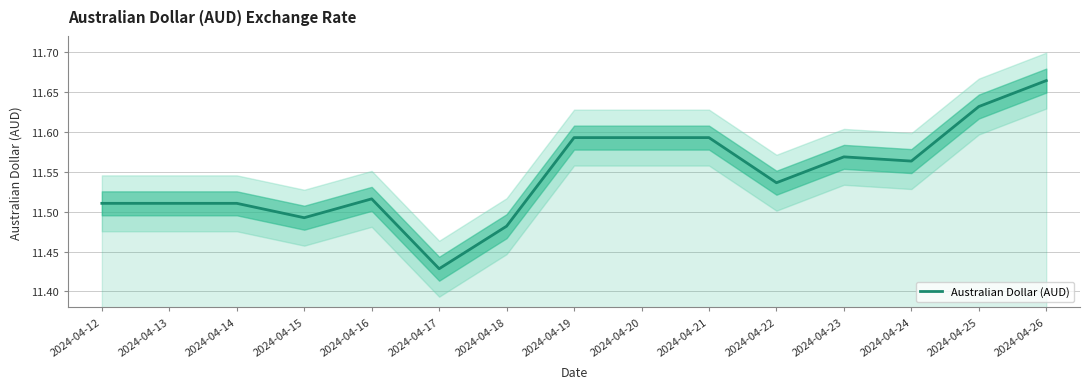

Approximately how many times larger is the value at 2024-04-15 compared to 2024-04-22?

1.0